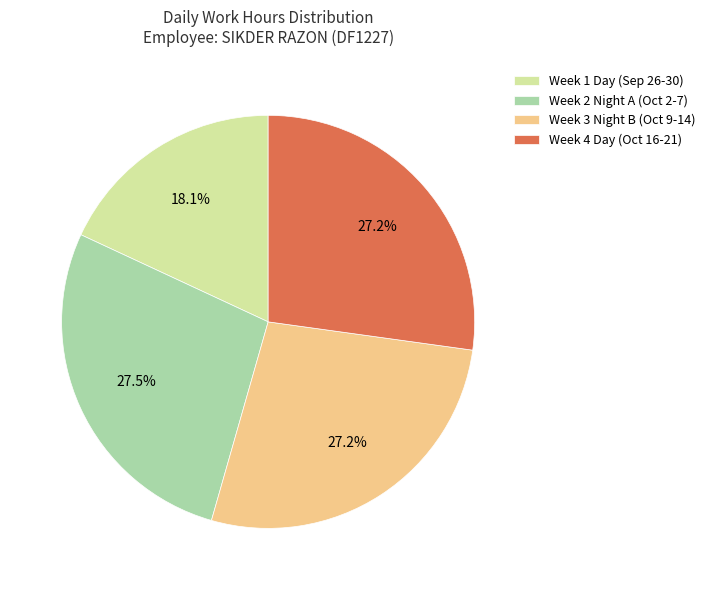

How many segments does this pie chart have?

4